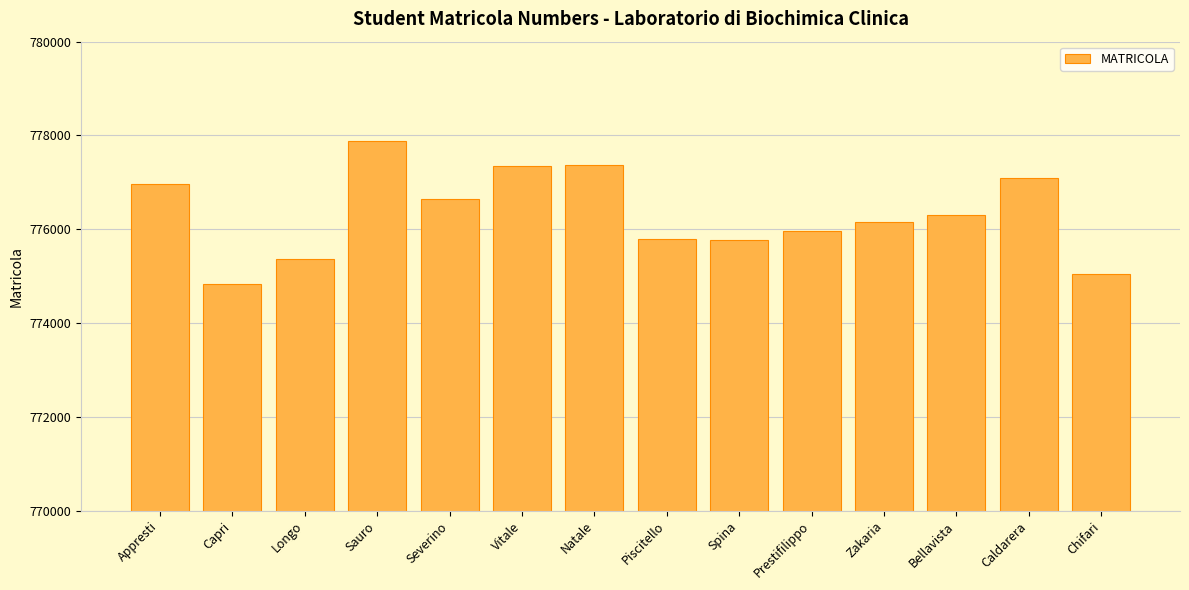

What is the change in value from Severino to Zakaria?

-495